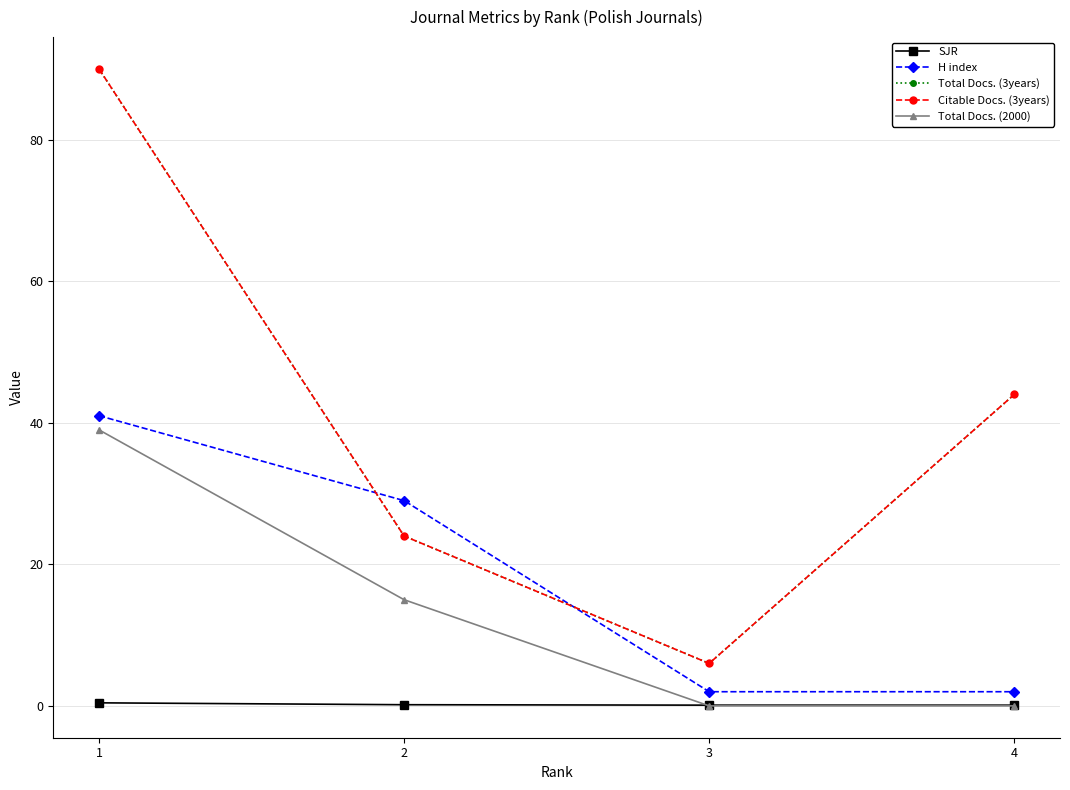

Where is Citable Docs. (3years) nearest to the value 48?

4